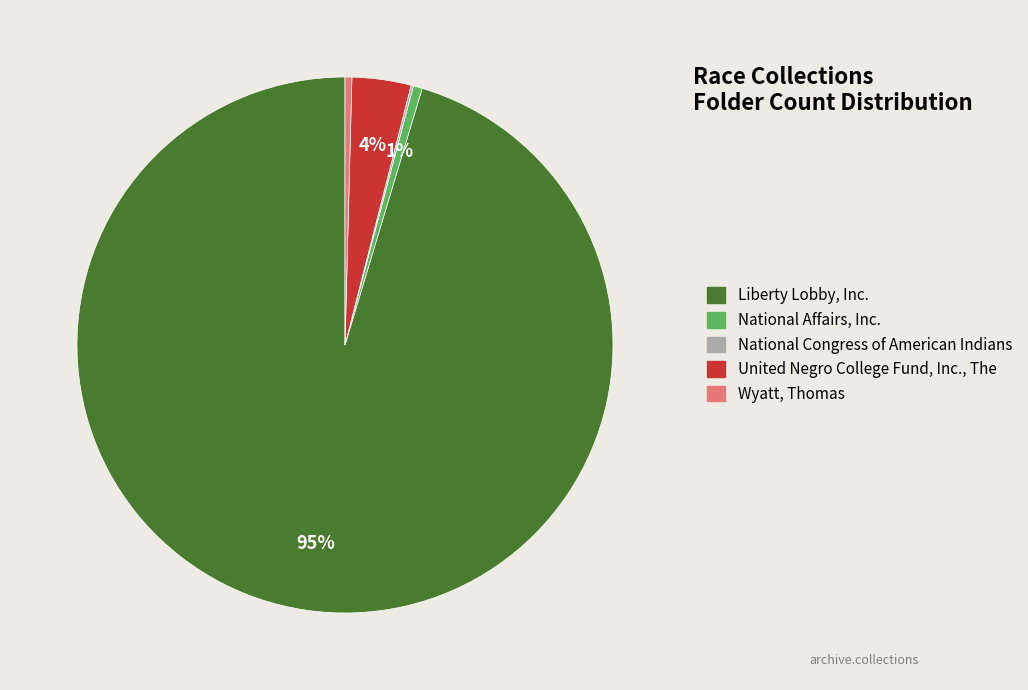

True or false: United Negro College Fund, Inc., The accounts for 4% of the total.

True